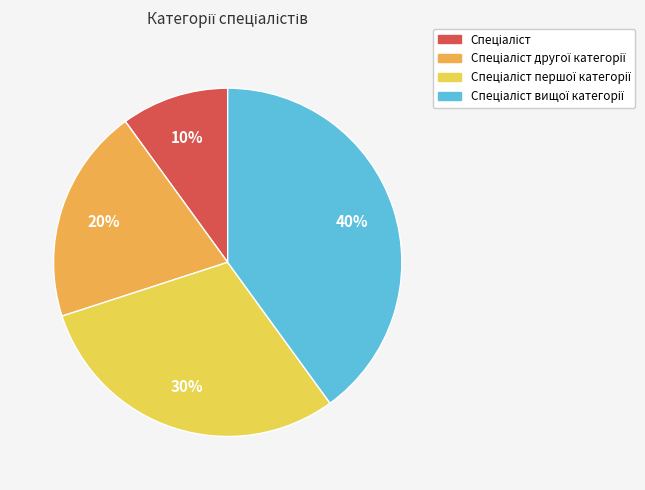

How many slices are in this pie chart?

4